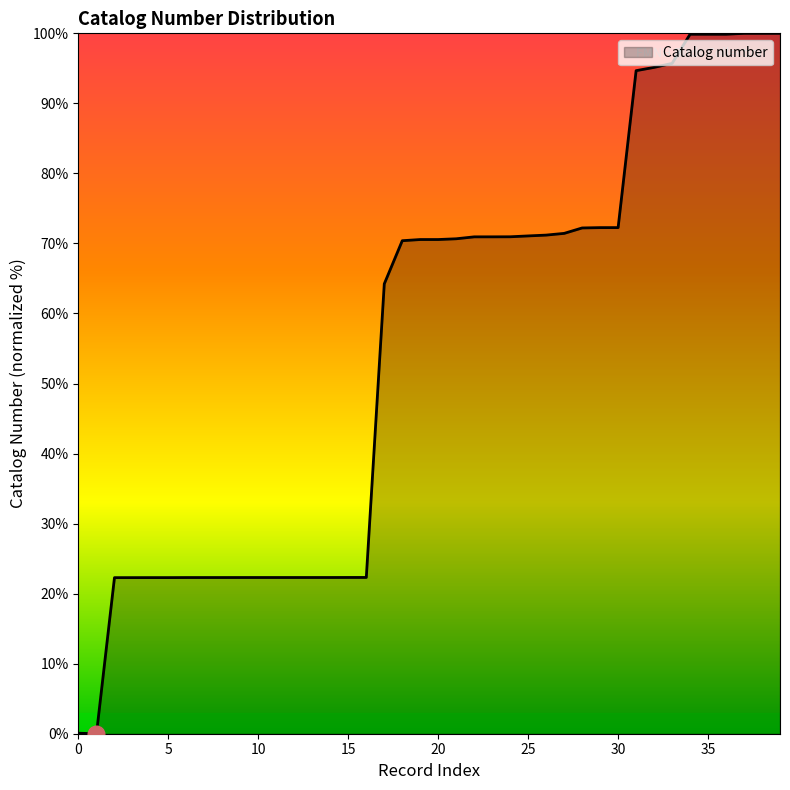

What is the greatest value displayed?

100.0